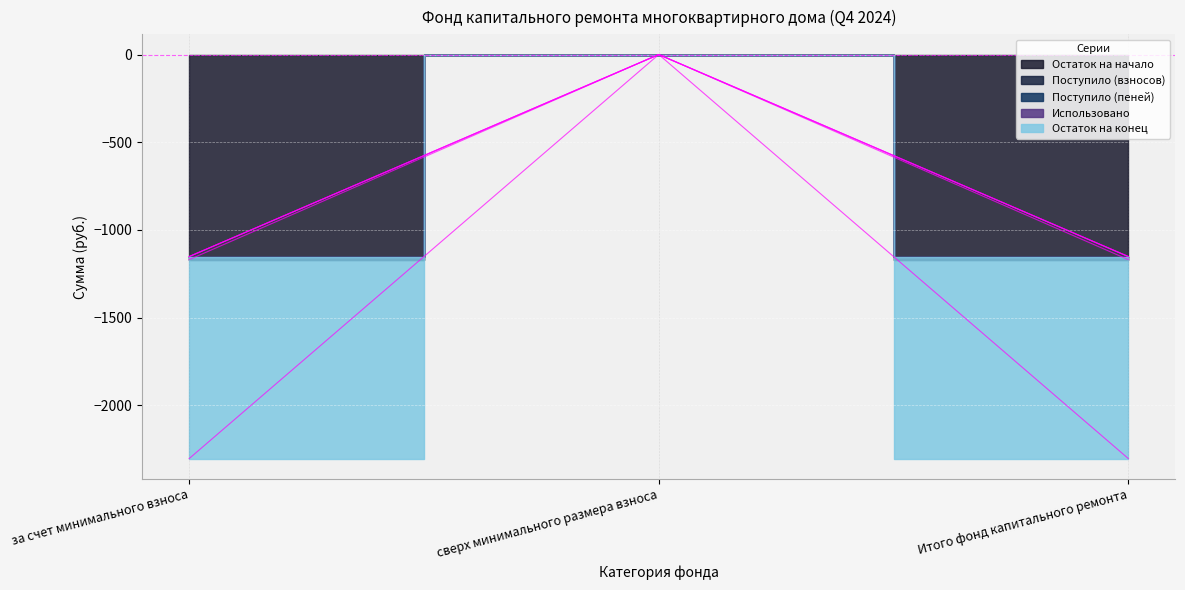

What is the label of the 3rd point from the right?

за счет минимального взноса